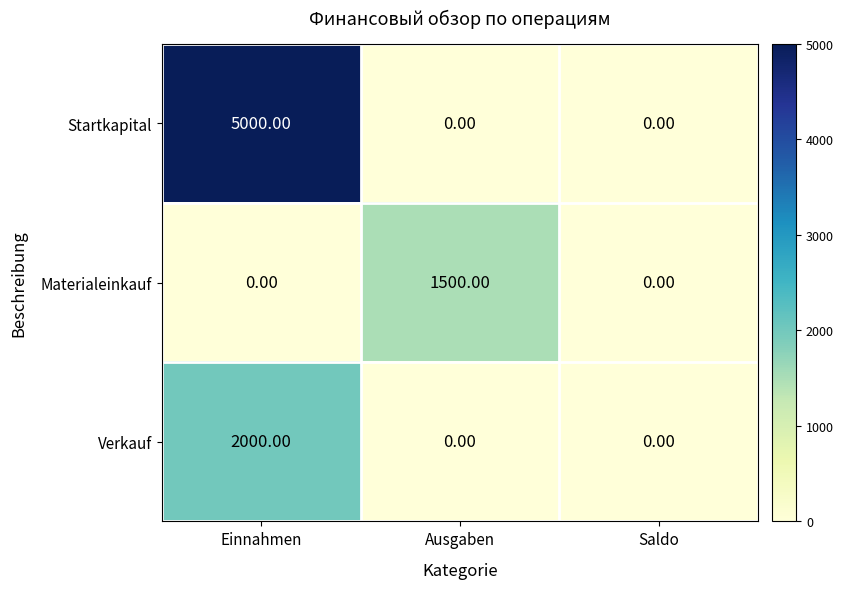

What is the total value across all series at Ausgaben?

1500